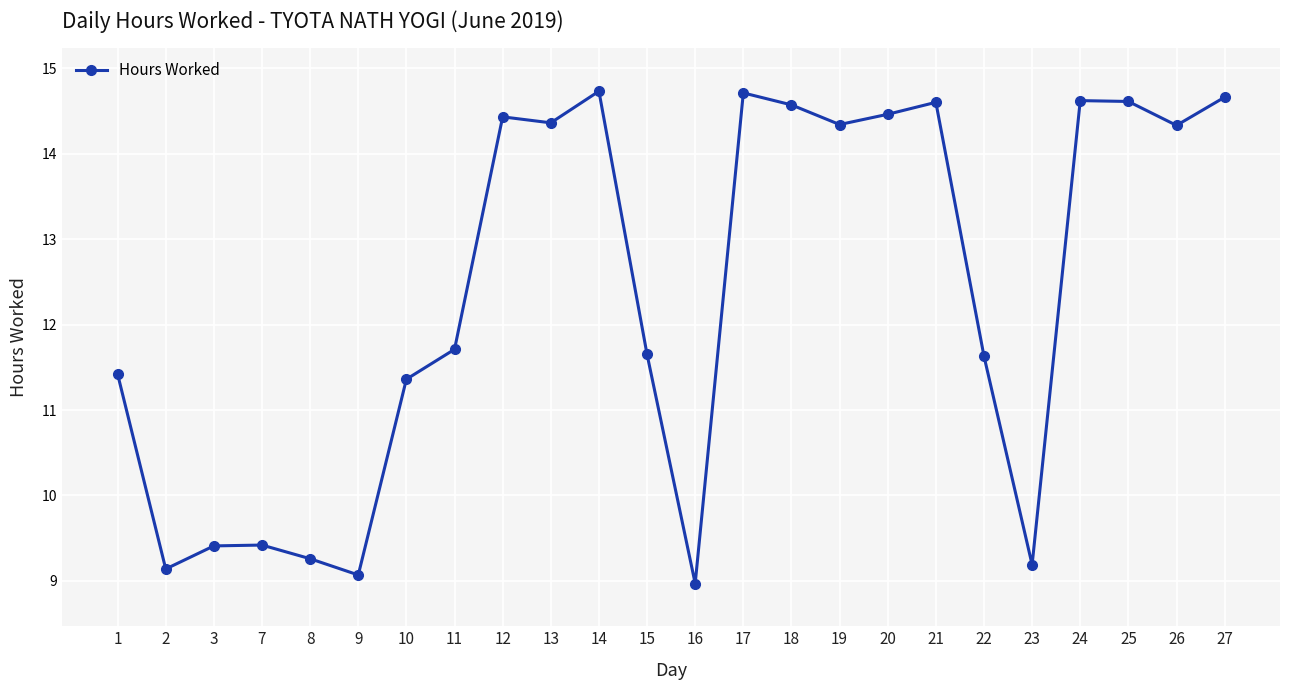

True or false: the data shows 20.1 at 27.

False